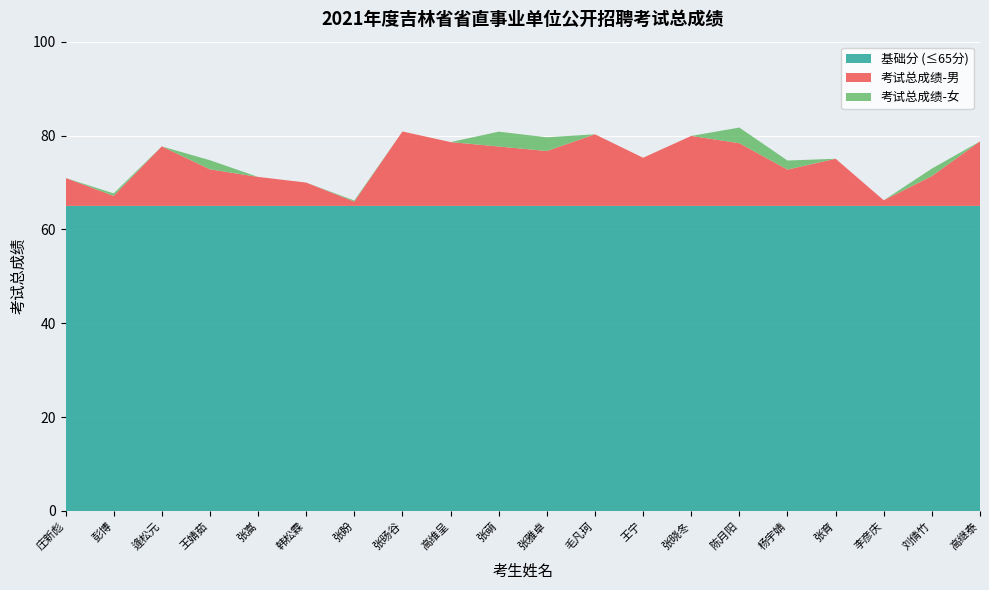

Reading left to right, transcribe all the data shown in this chart.

男: 1.0	1.0	1.0	1.0	1.0	1.0	1.0	1.0	1.0	1.0	1.0	1.0	1.0	1.0	1.0	1.0	1.0	1.0	1.0	1.0
女: 1.0	1.0	1.0	1.0	1.0	1.0	1.0	1.0	1.0	1.0	1.0	1.0	1.0	1.0	1.0	1.0	1.0	1.0	1.0	1.0
score: 71.0	67.7	77.7	74.7	71.2	70.0	66.2	80.9	78.6	80.8	79.6	80.3	75.3	79.9	81.7	74.7	75.0	66.2	73.0	78.8